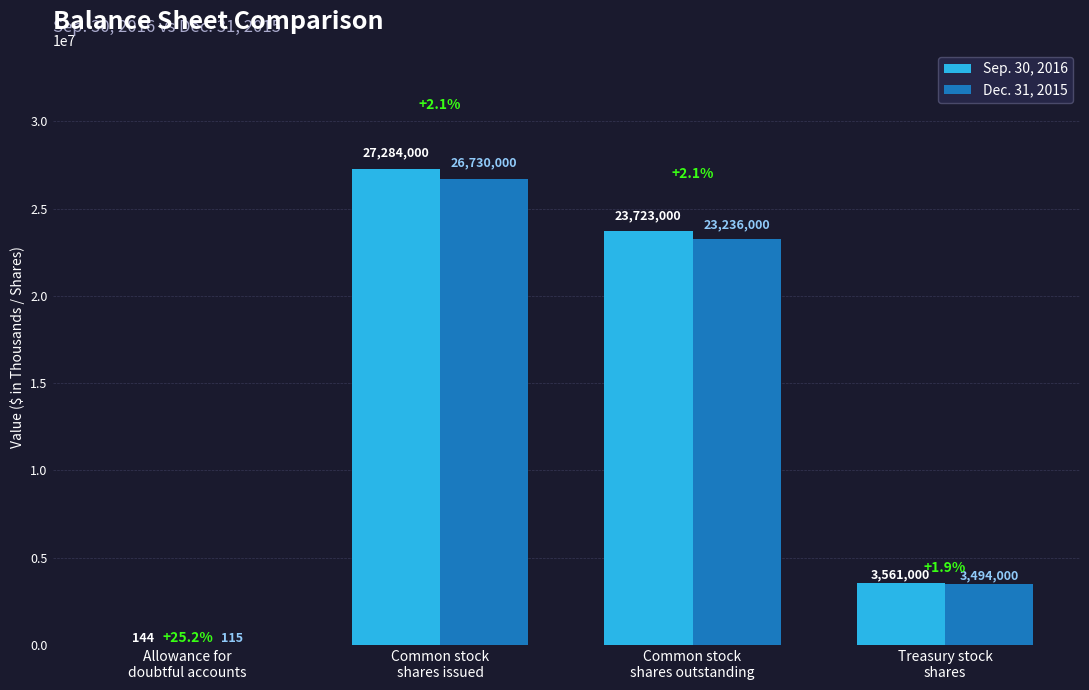

Count the number of categories in the chart.

4